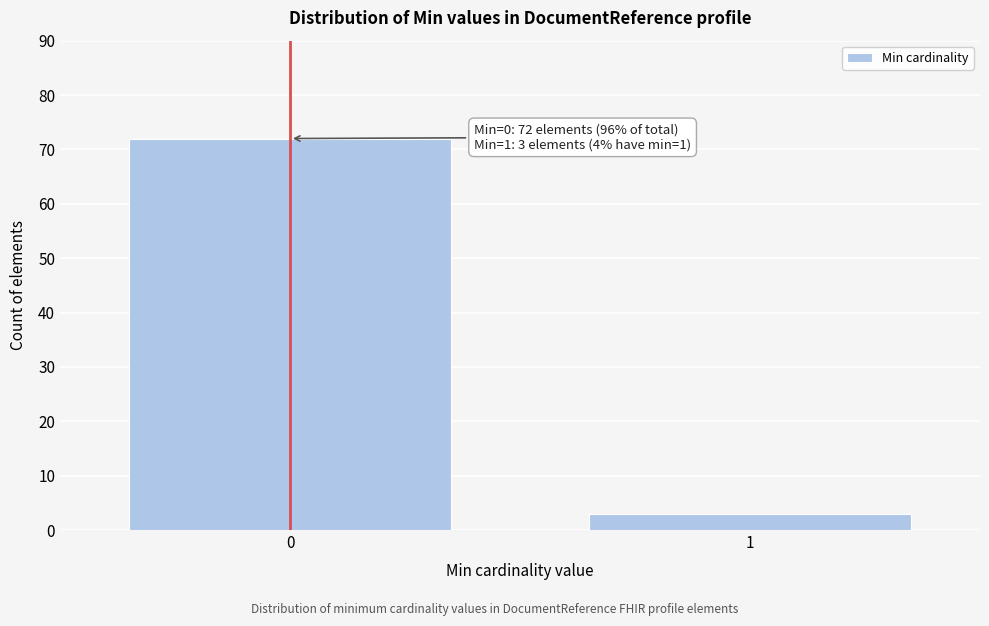

Reading right to left, transcribe all the data shown in this chart.

3	72